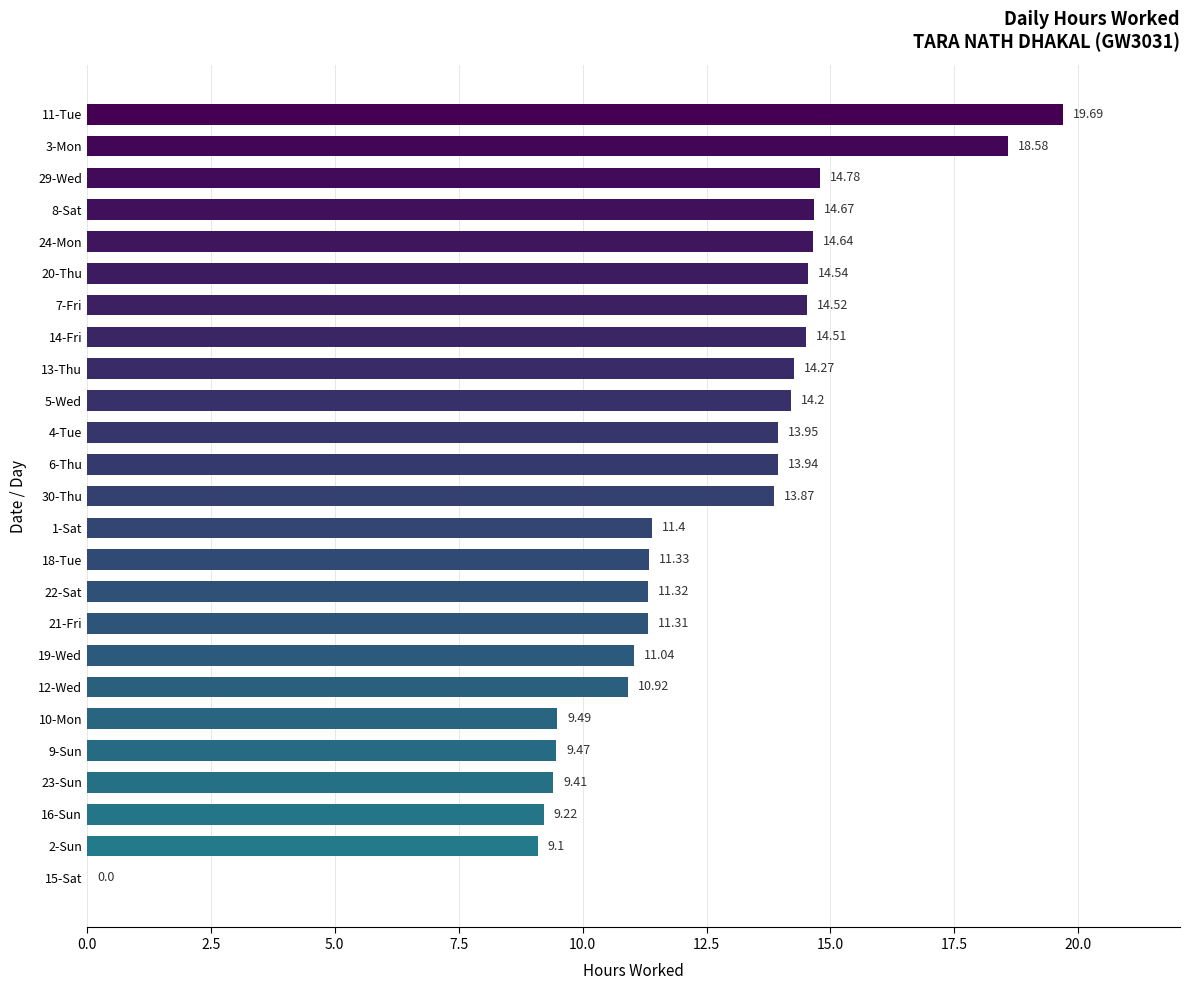

What is the sum of all values?

310.2